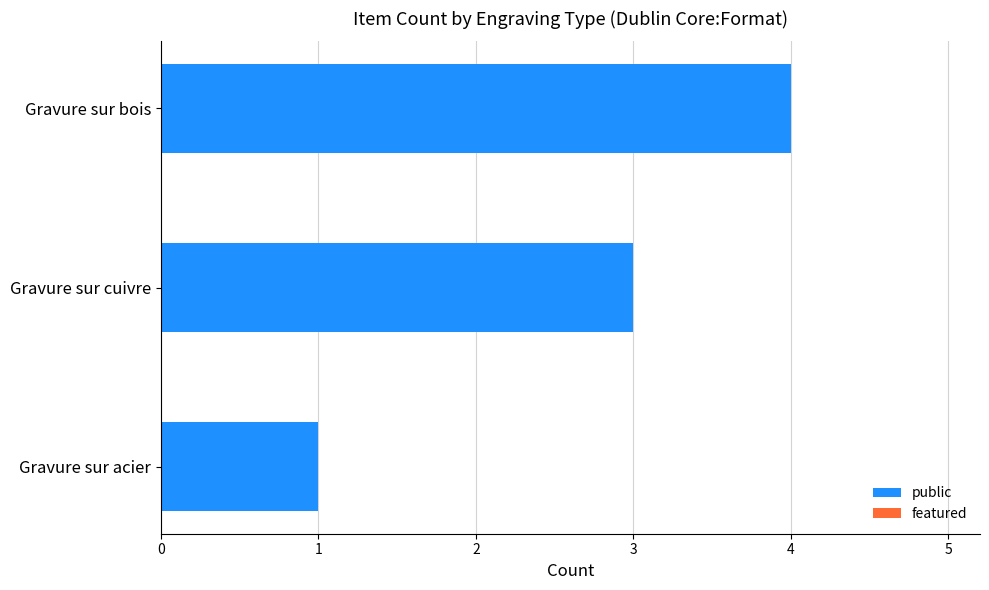

What is the change in value from Gravure sur bois to Gravure sur acier?

-3